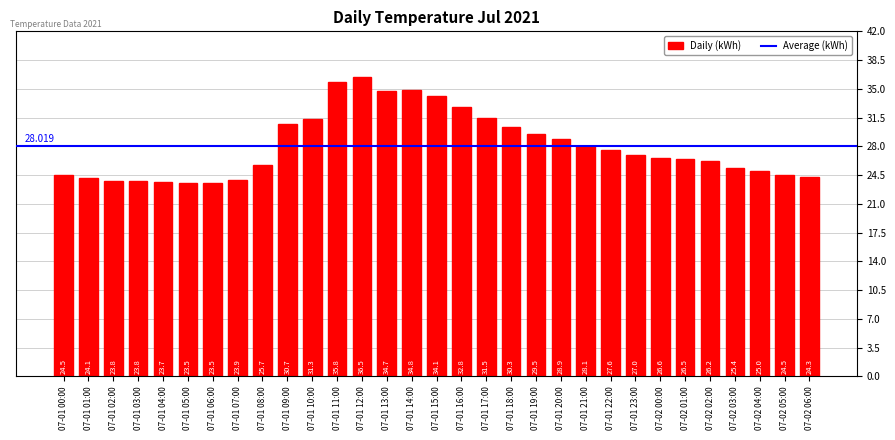

What is the change in value from 07-01 22:00 to 07-02 05:00?

-3.1